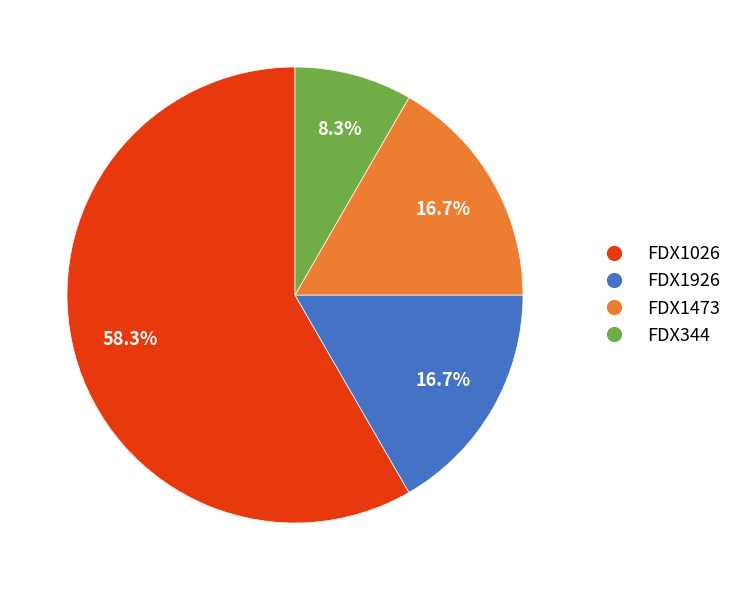

The FDX1026 slice represents 73% of the pie. True or false?

False